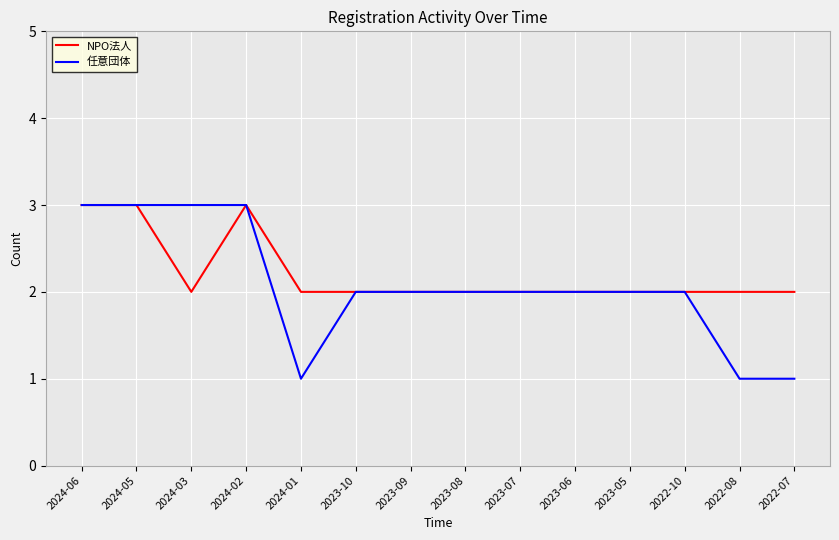

What is the total value across all series at 2022-07?

3